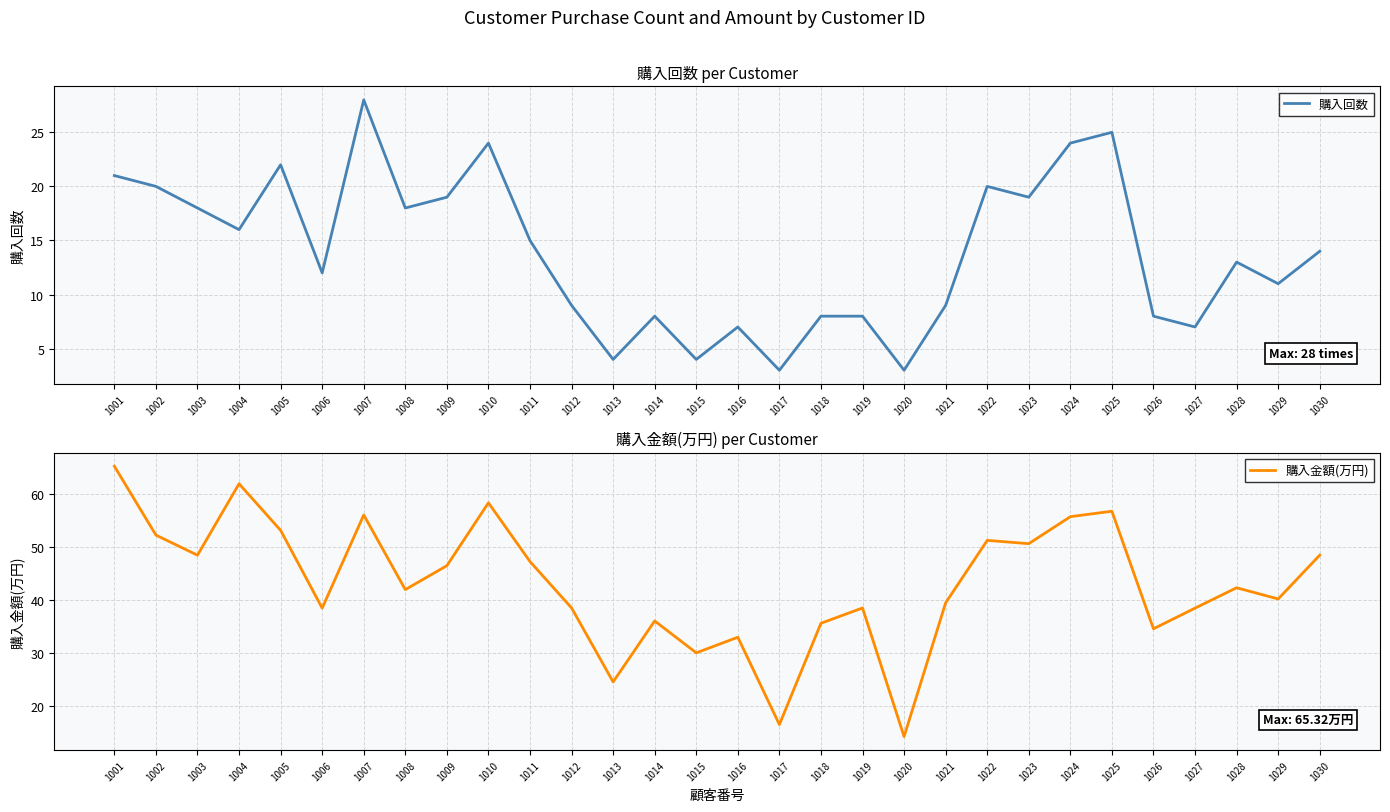

At how many categories does at least one series exceed 10?

30